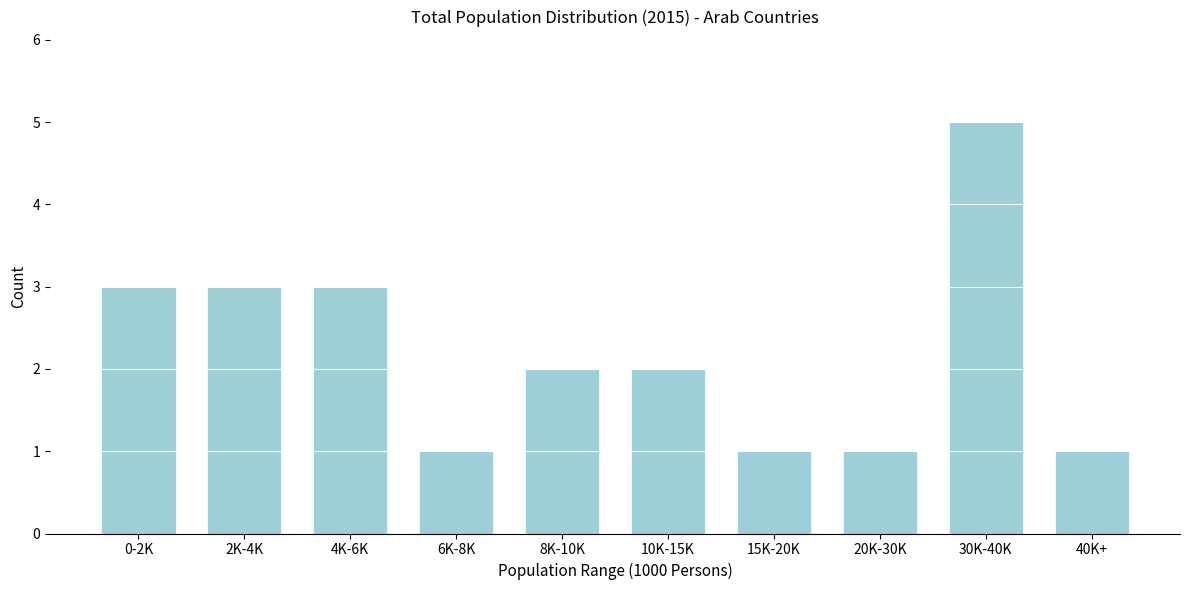

Reading right to left, what are all the values shown in this chart?

1	5	1	1	2	2	1	3	3	3